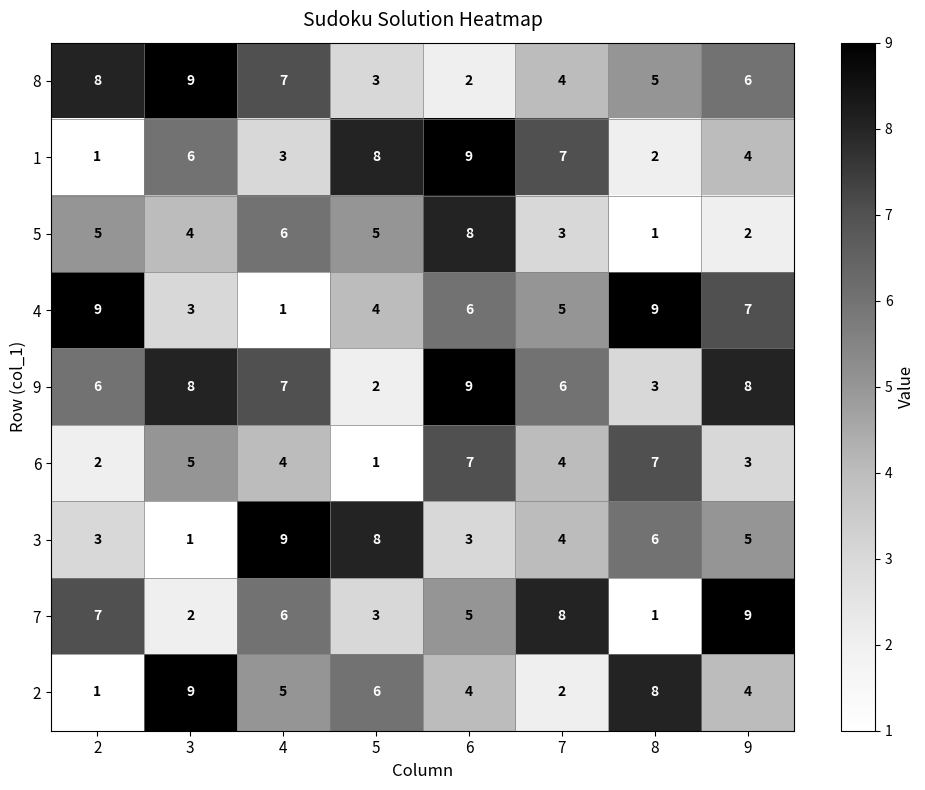

Which series has the largest total across all categories?

9